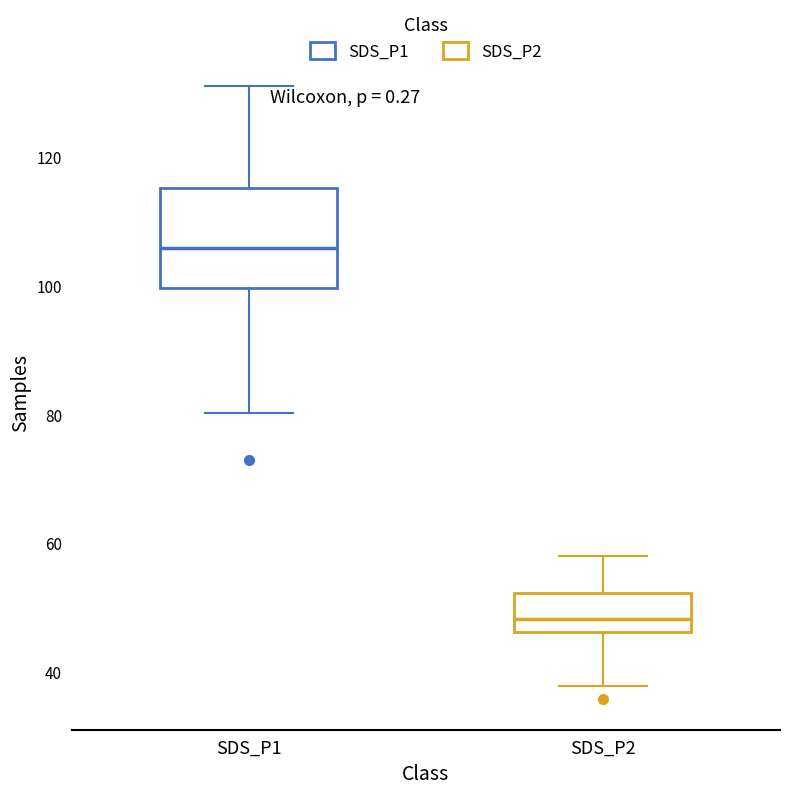

Which box's median line is the lowest?

SDS_P2